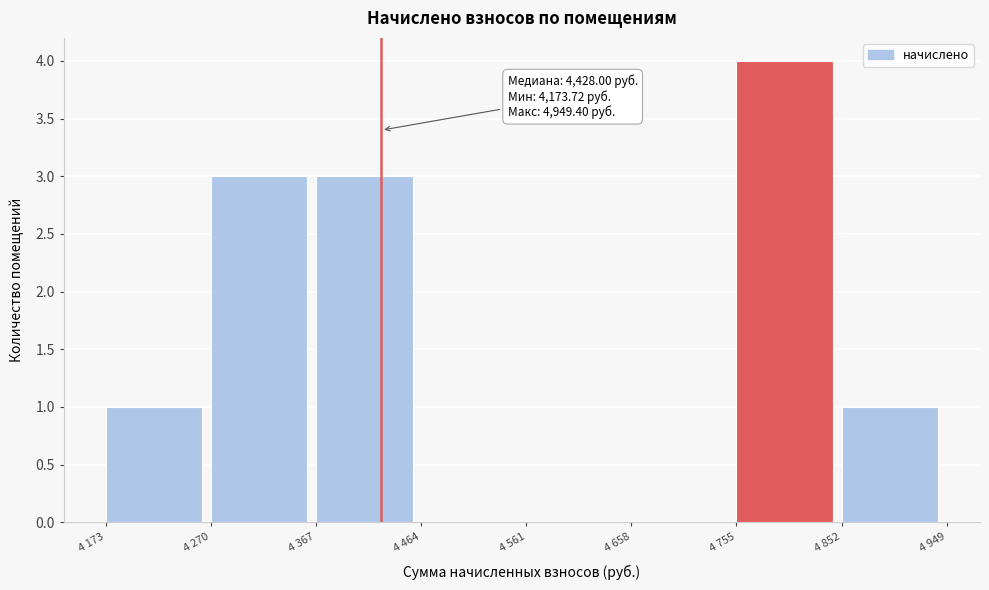

Reading left to right, what are all the values shown in this chart?

4 173=1	4 270=3	4 367=3	4 464=0	4 561=0	4 658=0	4 755=4	4 852=1